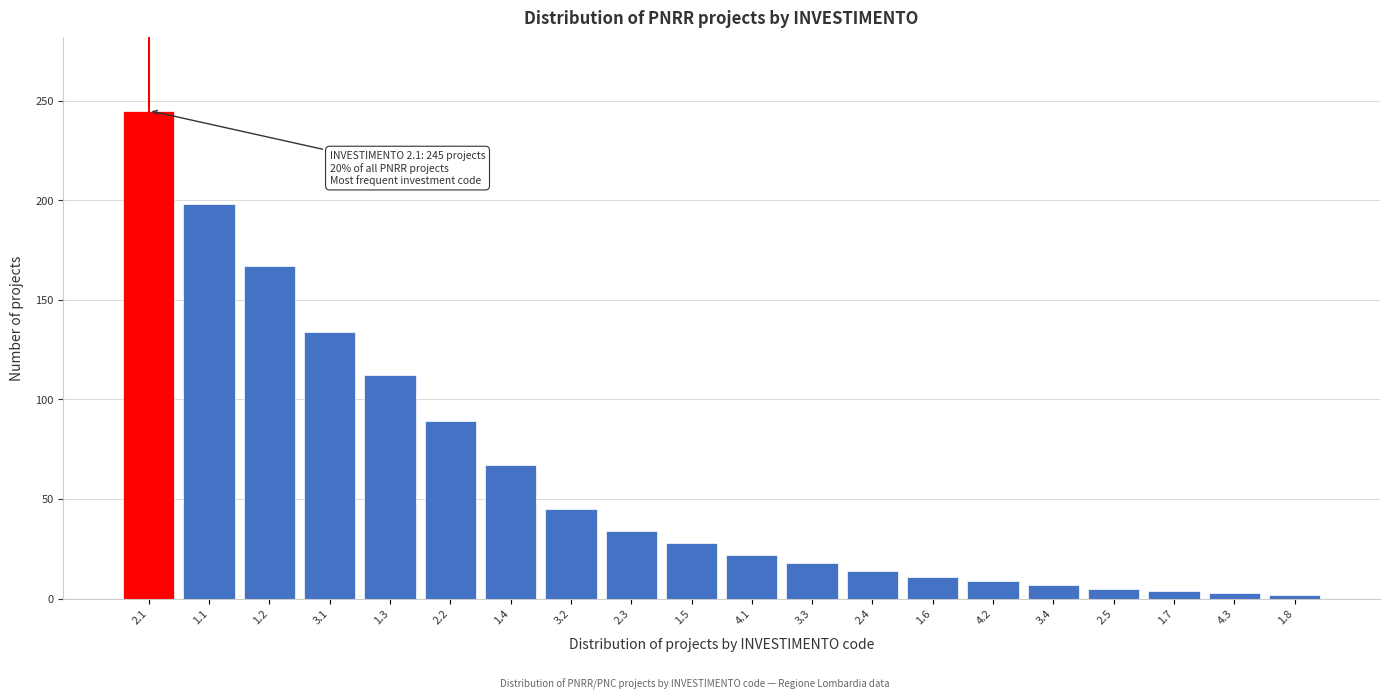

Between 4.1 and 3.2, which is larger?

3.2